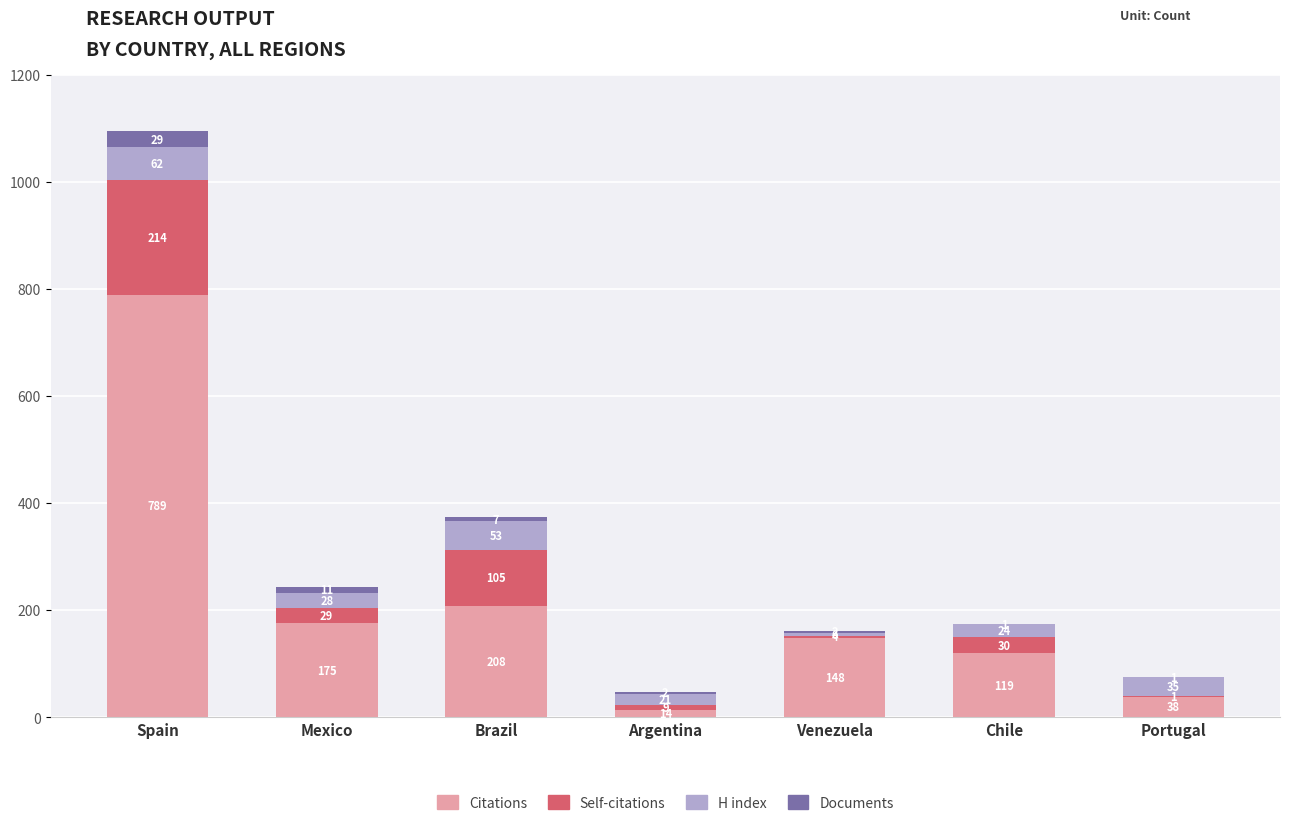

Reading right to left, transcribe the values for Citations.

Portugal=38	Chile=119	Venezuela=148	Argentina=14	Brazil=208	Mexico=175	Spain=789